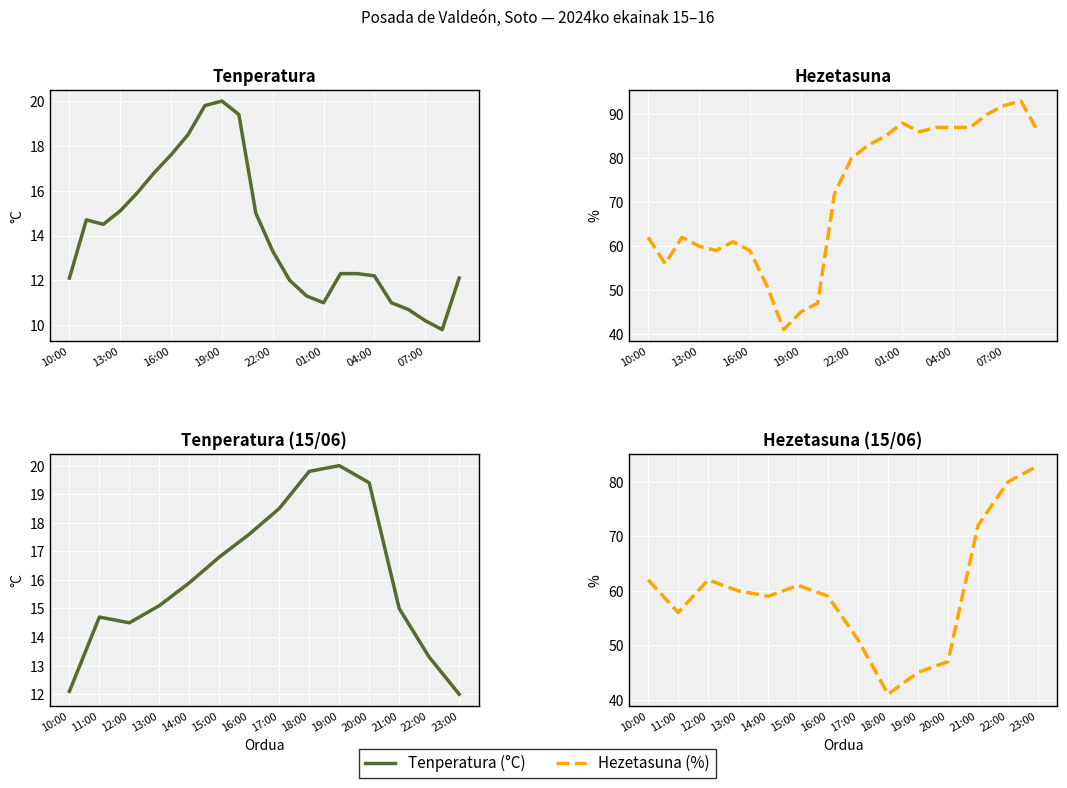

What is the difference between the second highest and minimum values in the Tenperatura (°C) series?

7.8